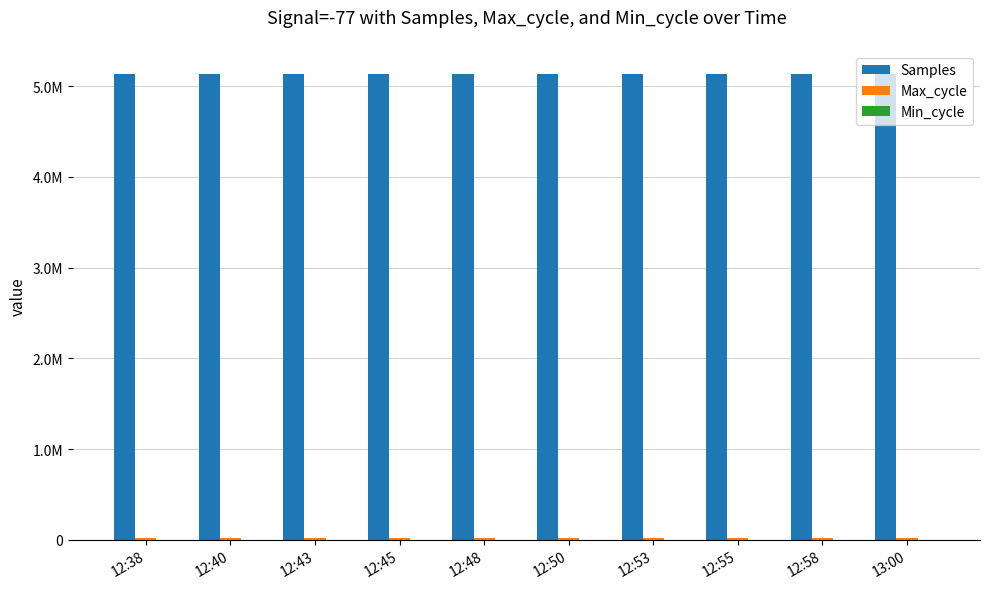

What is the difference between the second highest and second lowest values in the Max_cycle series?

348